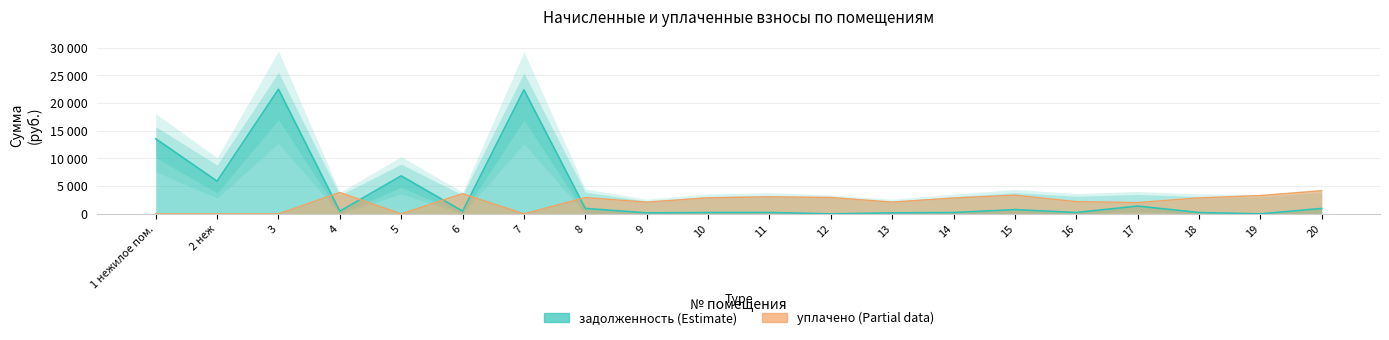

The value of уплачено at 3 is 2688.2. True or false?

False